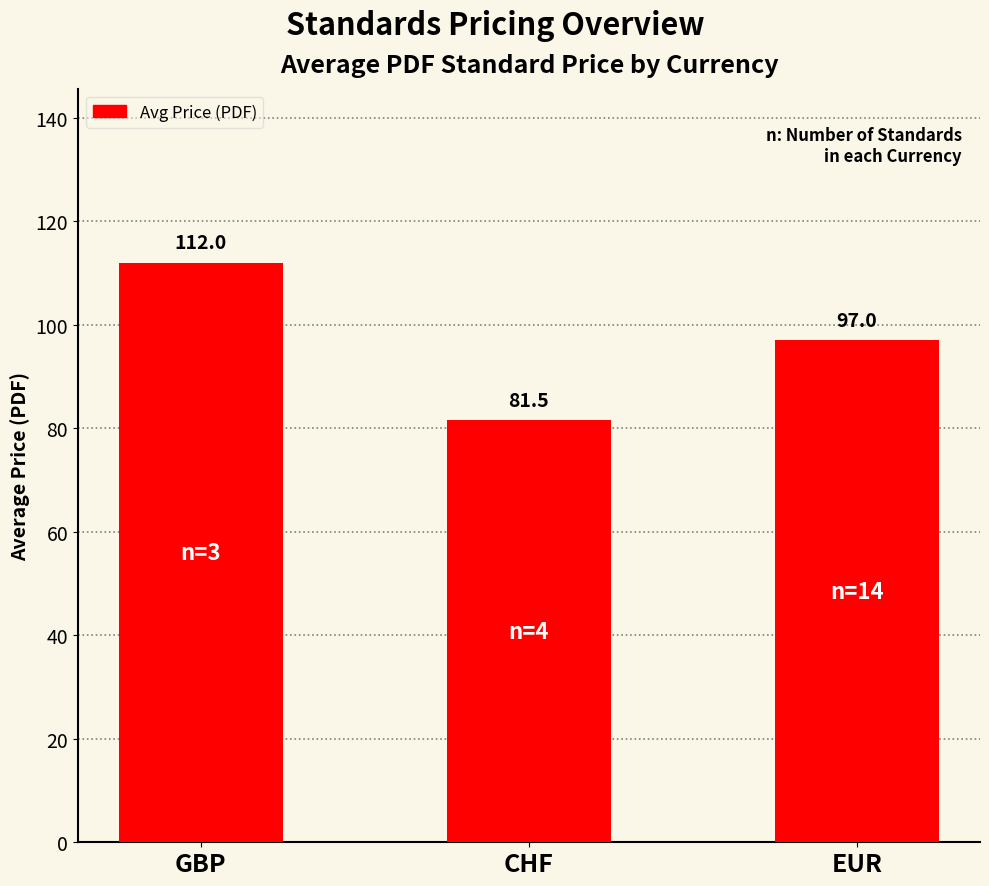

What is the sum of the values at EUR and GBP?

209.0